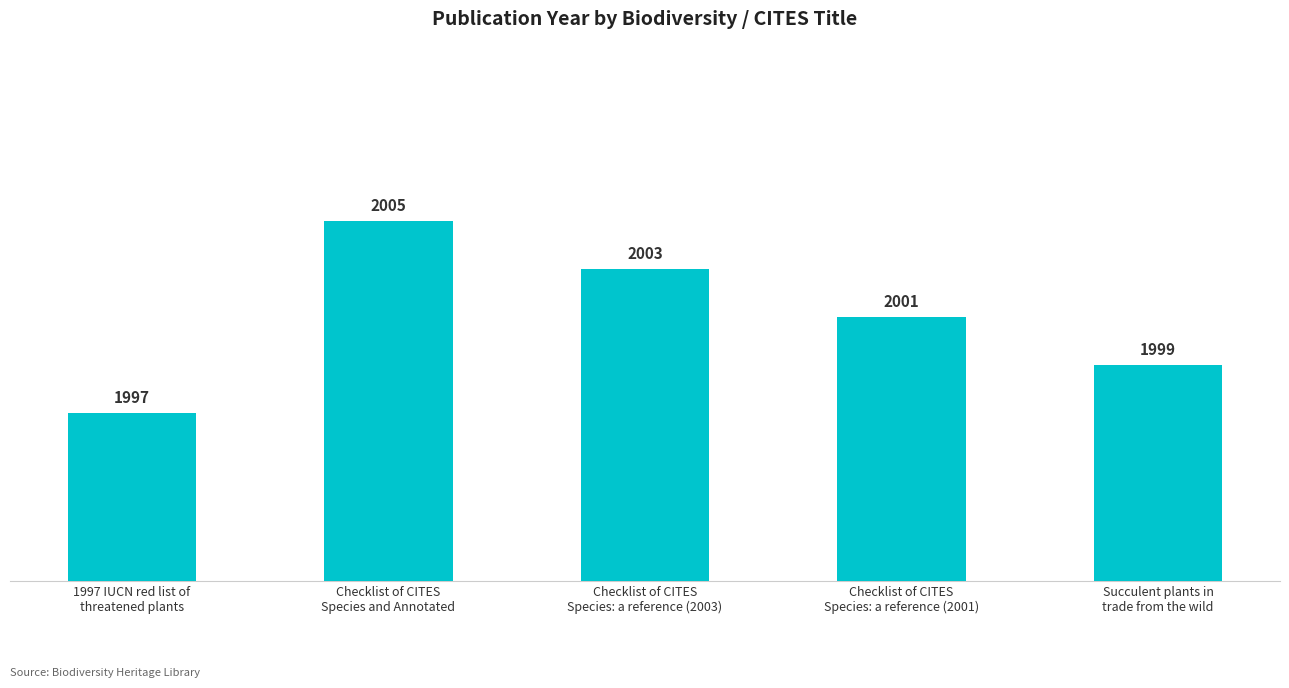

Where is the data nearest to the value 2001?

Checklist of CITES
Species: a reference (2001)